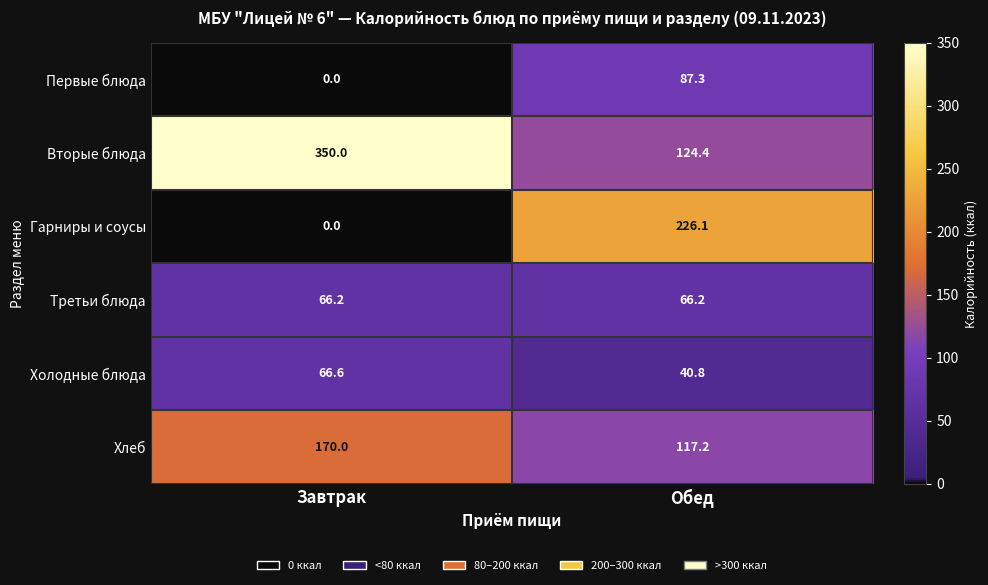

The Первые блюда series shows 0.0 at Завтрак. True or false?

True